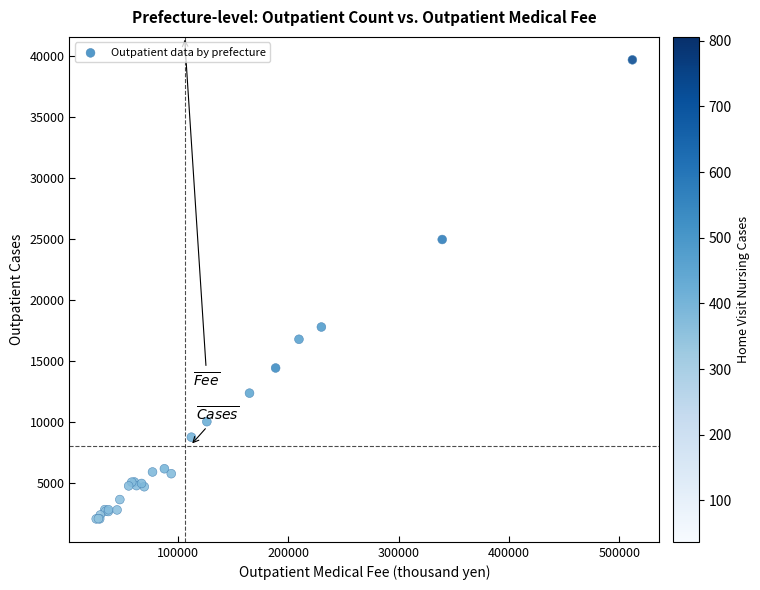

What Y value in the scatter plot is closest to 20890?

17804